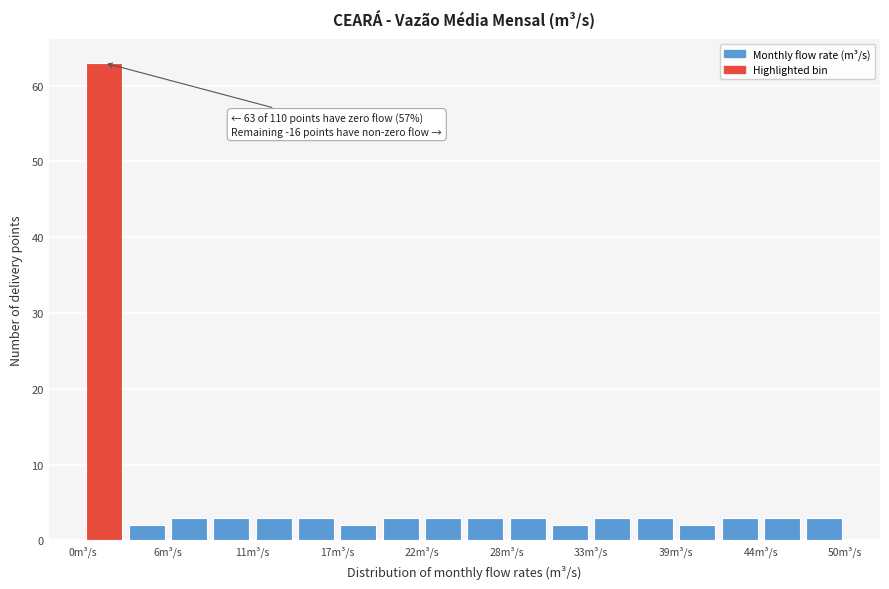

Read against the x-axis, roughly where is the centre of the tallest bar?

1